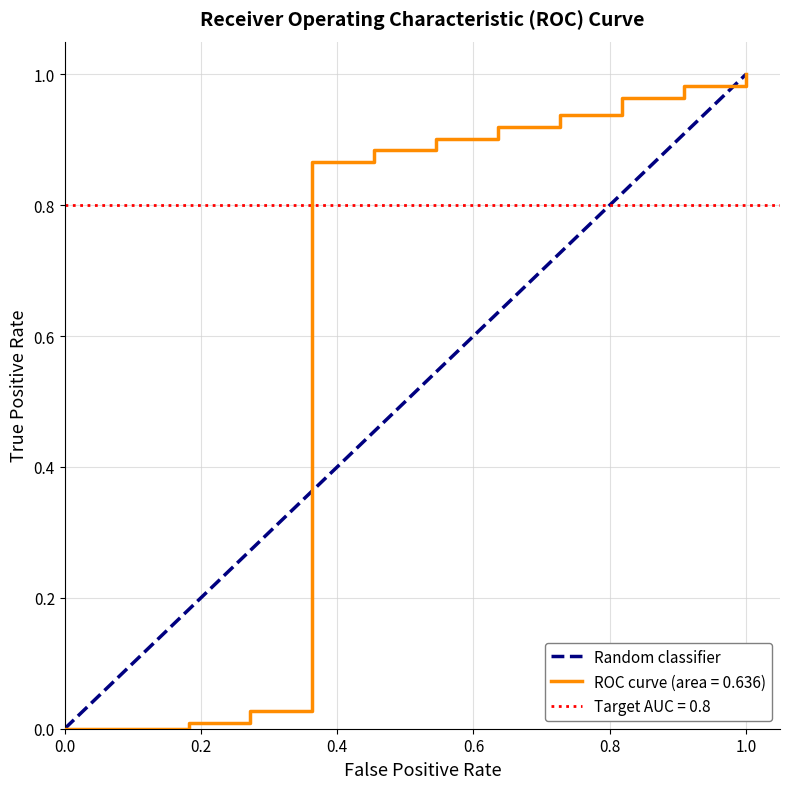

The ROC curve (area = 0.636) series shows -0.6 at 0.0. True or false?

False